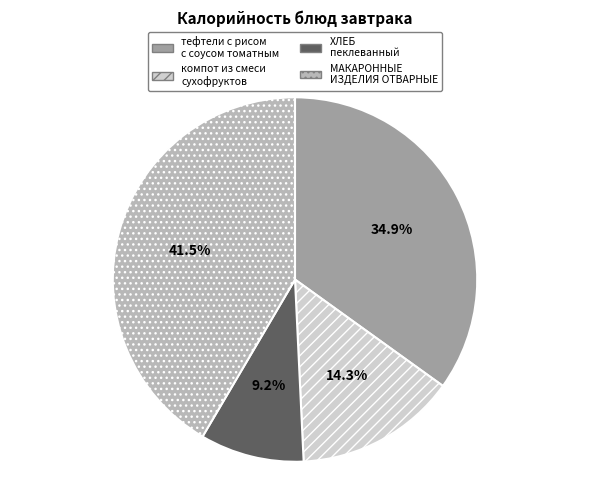

Count the number of slices in the pie.

4